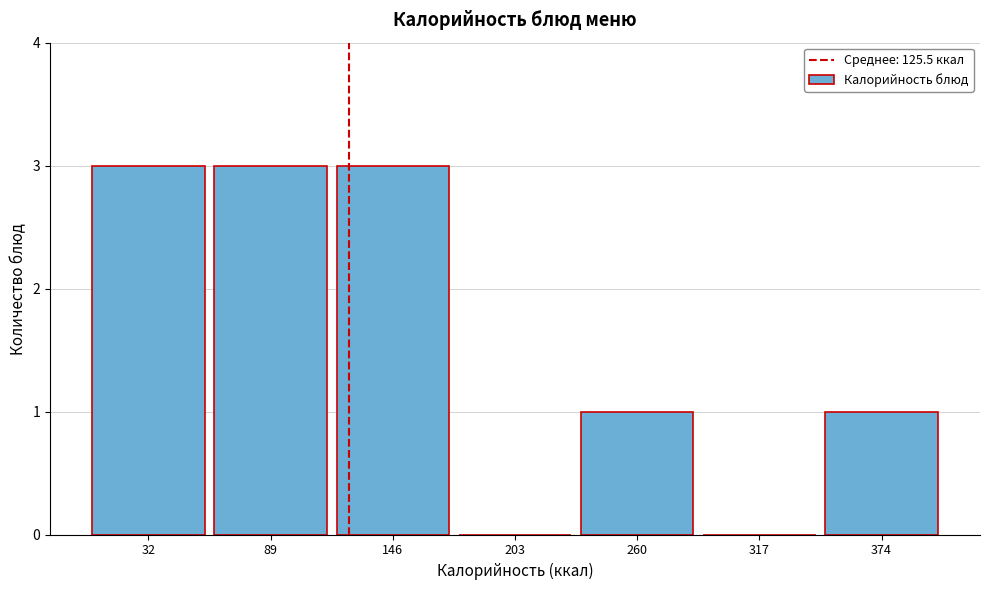

What is the height of the bar covering 0 to 60 on the x-axis? Neither the bar edges nor the heights are printed on the chart, so give them approximately, as read against the axes.

3